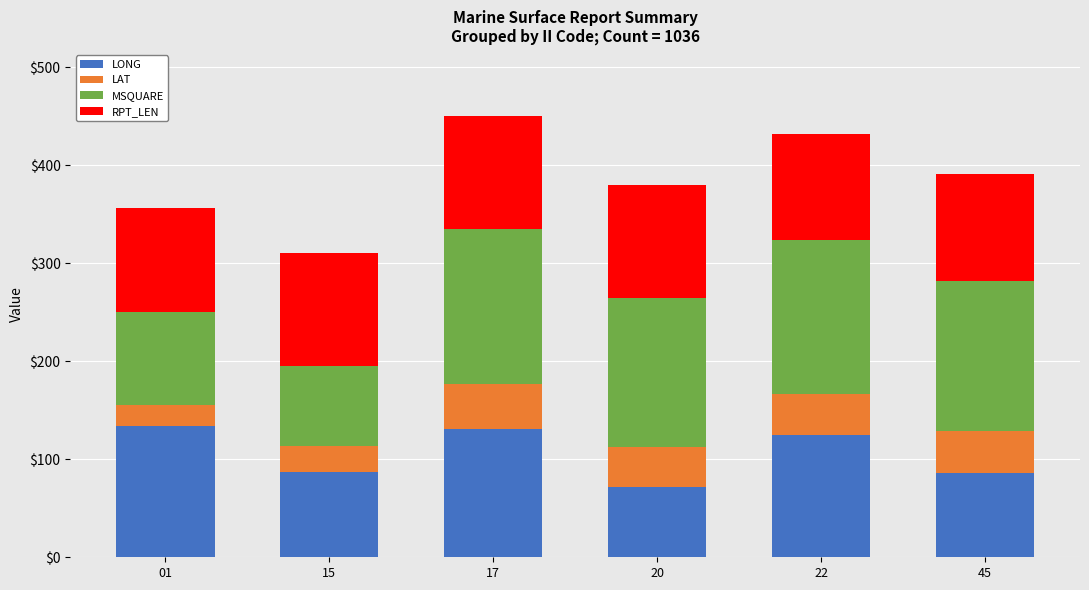

What is the total value across all series at 15?

310.4